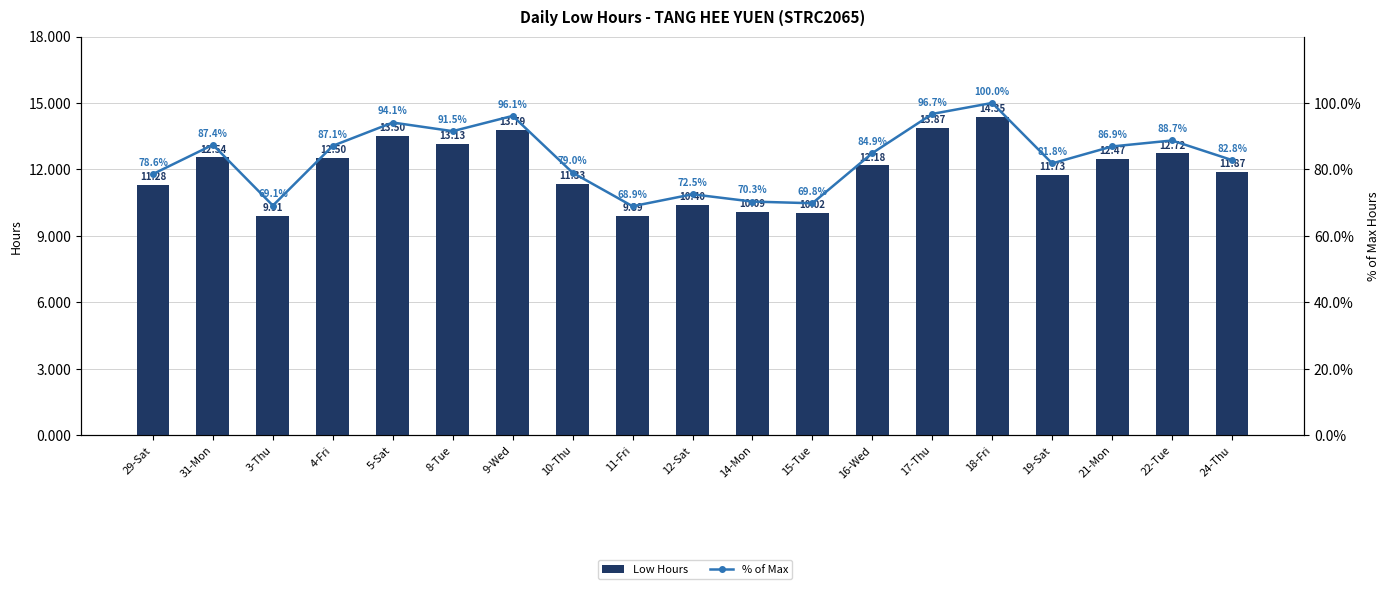

What is the sum of all Low Hours values?

227.6